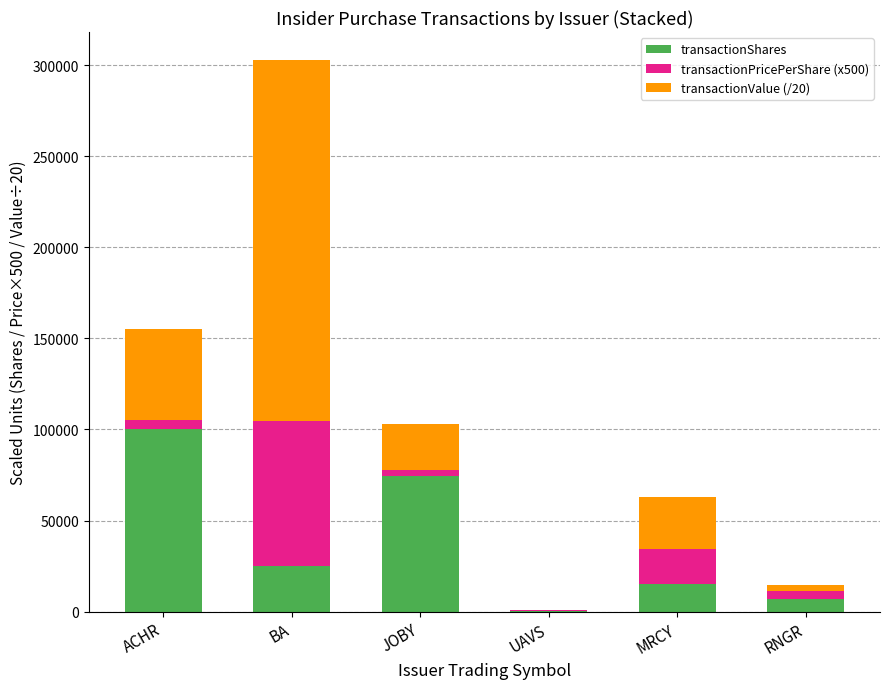

Is it true that transactionShares equals 100000.0 at ACHR?

True